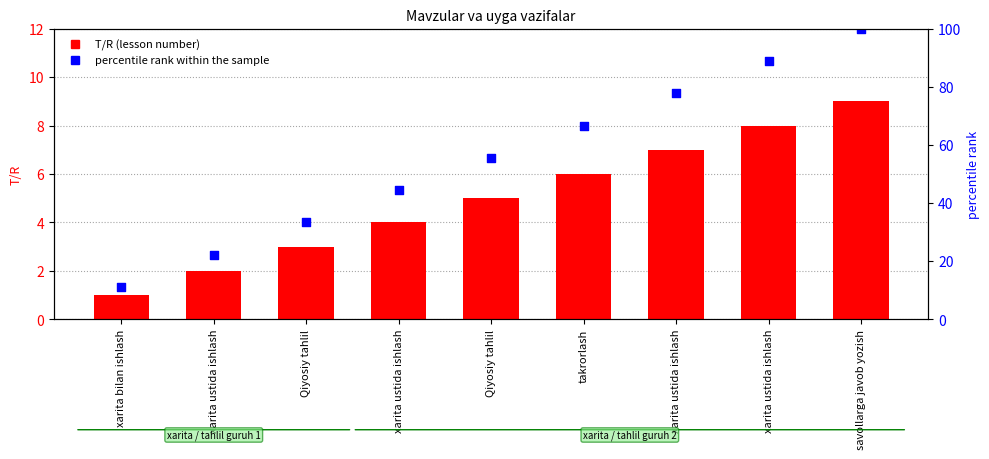

What is the total value across all series at xarita ustida ishlash?

24.2